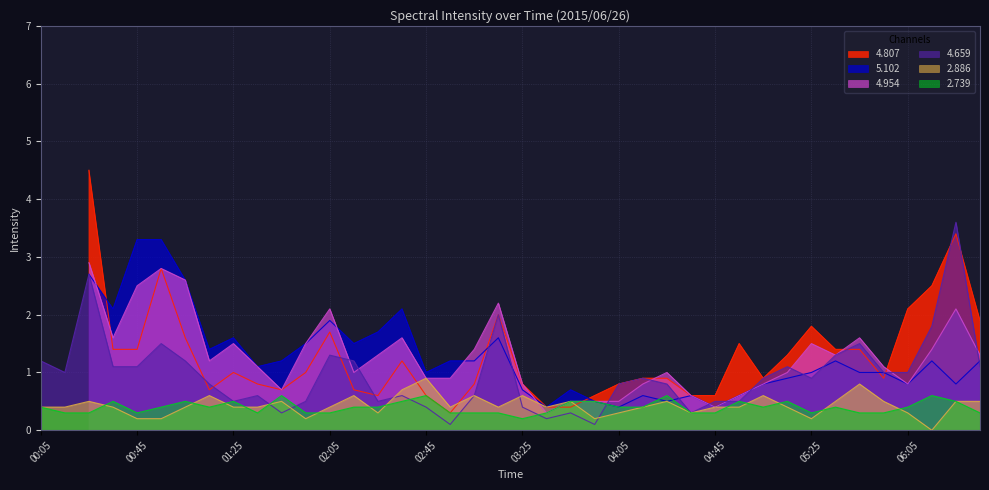

Where do 2.739 and 4.659 first cross each other?

01:35 and 01:45